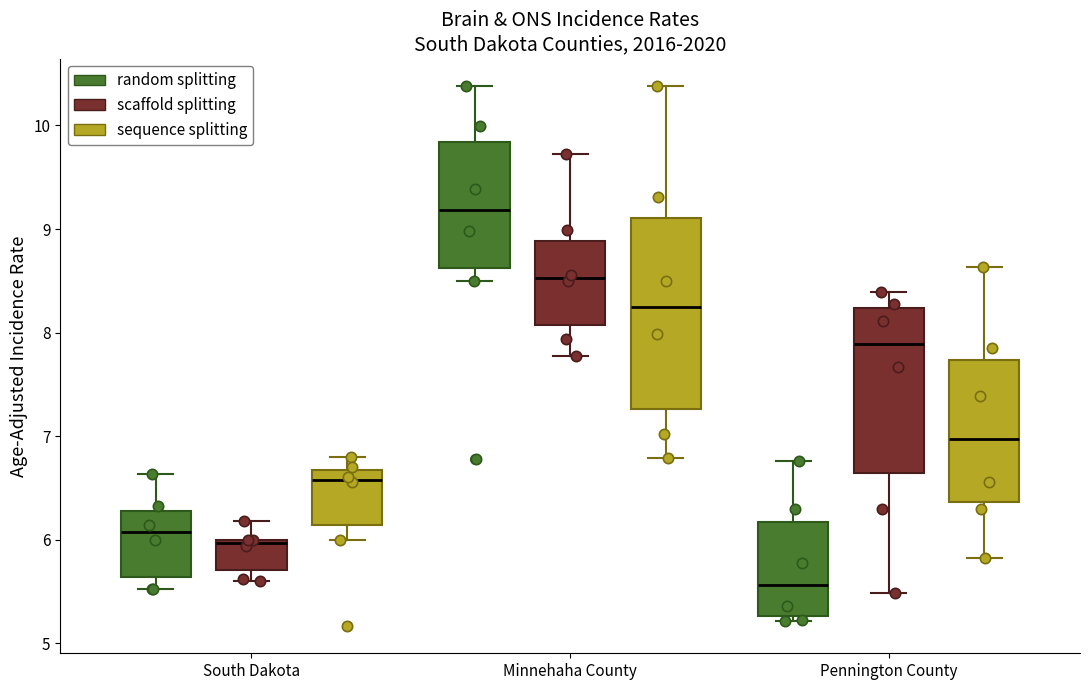

Reading left to right, transcribe this box plot: for each box, give where its median line is, the range the box spans, and where its two whiskers end, as read against the y-axis. The values are not printed on the chart, so give them approximately, as read against the axis.

South Dakota (random splitting): median 6.1, box 5.6 to 6.3, whiskers 5.5 to 6.6
South Dakota (scaffold splitting): median 6.0 (just below the box's upper edge), box 5.7 to 6.0, whiskers 5.6 to 6.2
South Dakota (sequence splitting): median 6.6, box 6.1 to 6.7, whiskers 6.0 to 6.8
Minnehaha County (random splitting): median 9.2, box 8.6 to 9.8, whiskers 8.5 to 10.4
Minnehaha County (scaffold splitting): median 8.5, box 8.1 to 8.9, whiskers 7.8 to 9.7
Minnehaha County (sequence splitting): median 8.2, box 7.3 to 9.1, whiskers 6.8 to 10.4
Pennington County (random splitting): median 5.6, box 5.3 to 6.2, whiskers 5.2 to 6.8
Pennington County (scaffold splitting): median 7.9, box 6.6 to 8.2, whiskers 5.5 to 8.4
Pennington County (sequence splitting): median 7.0, box 6.4 to 7.7, whiskers 5.8 to 8.6